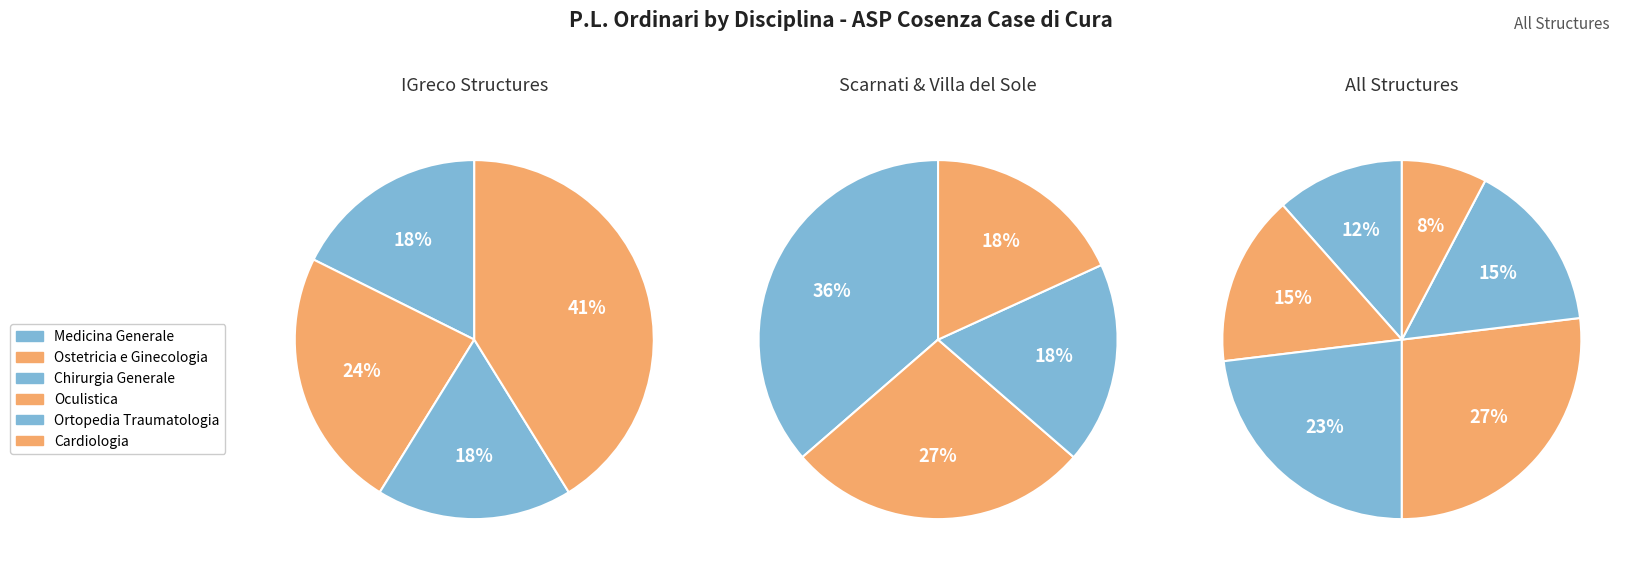

What is the largest slice in the pie chart?

Oculistica